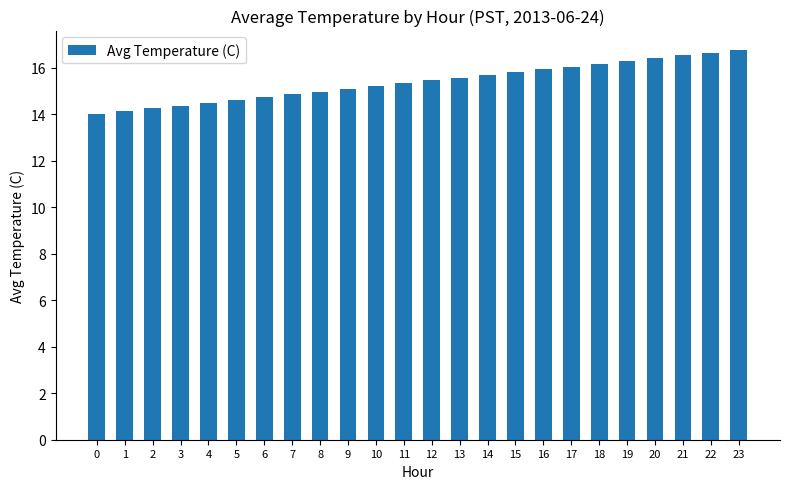

Reading left to right, list all the values displayed in this chart.

14.0	14.1	14.3	14.4	14.5	14.6	14.7	14.9	15.0	15.1	15.2	15.3	15.5	15.6	15.7	15.8	15.9	16.1	16.2	16.3	16.4	16.5	16.7	16.8